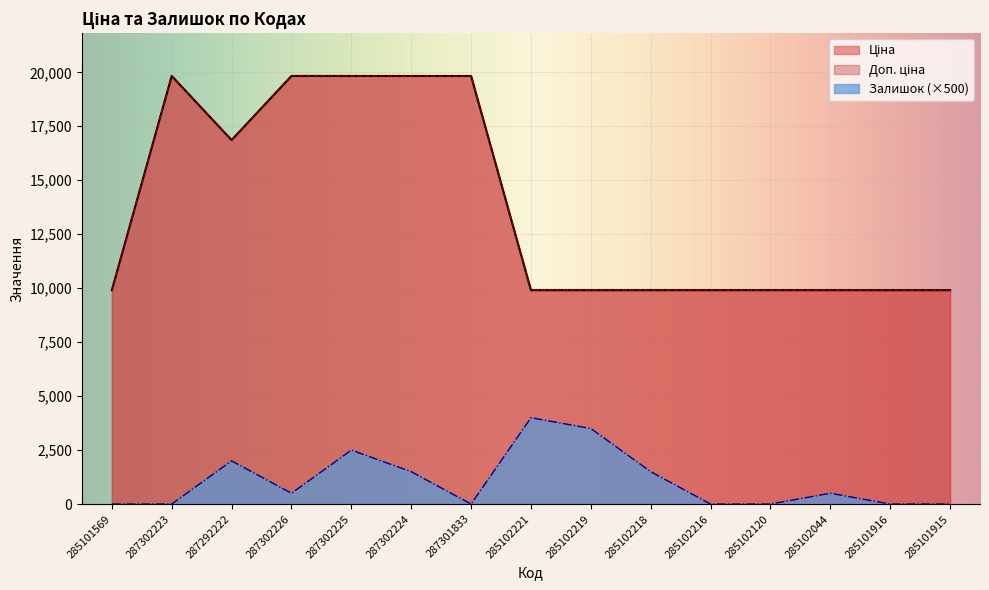

Between 287302225 and 287301833, which series saw the biggest shift?

Залишок